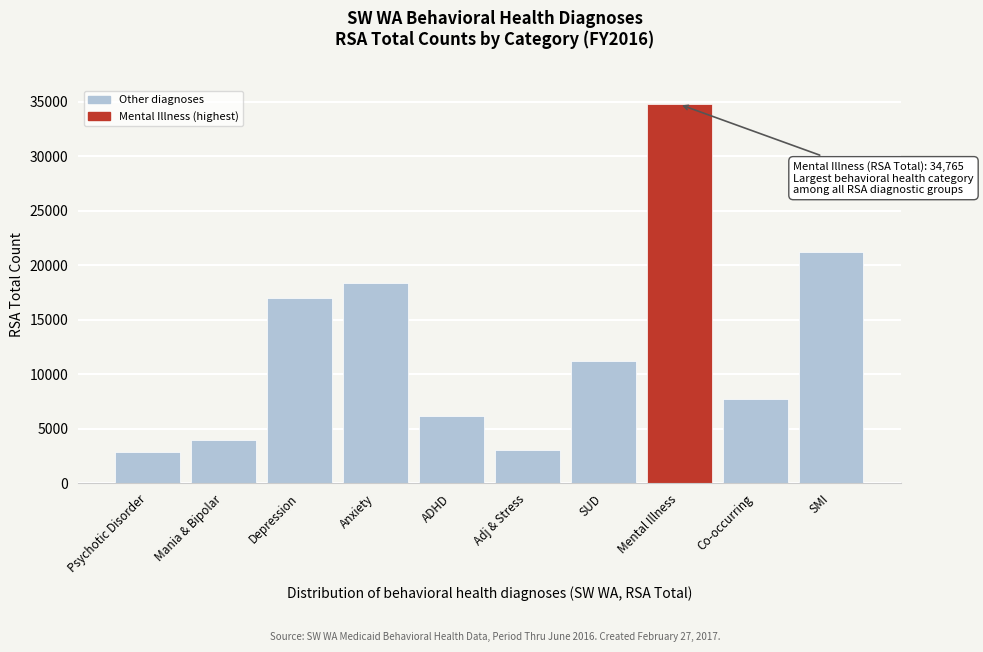

Reading right to left, extract all data points from this chart.

21219	7736	34765	11185	3056	6153	18372	16986	3916	2860